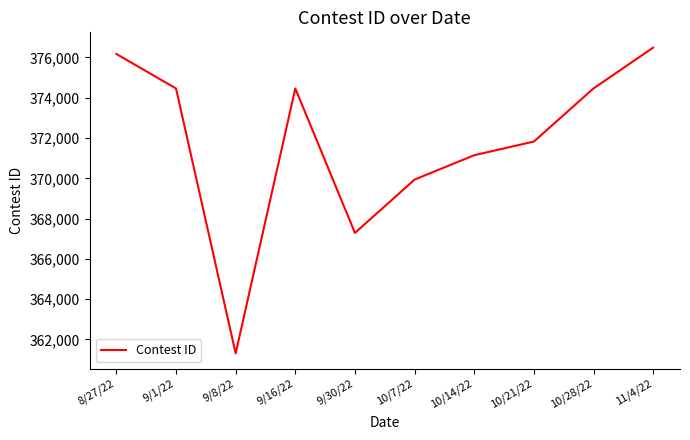

Where is the first local minimum?

9/8/22